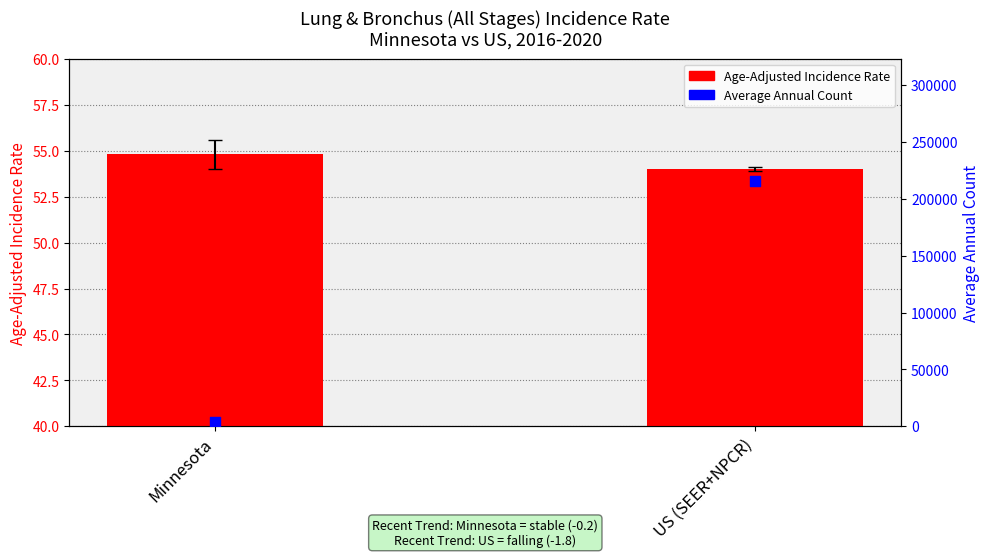

Is the value of Average Annual Count at US (SEER+NPCR) greater than the value of Age-Adjusted Rate at US (SEER+NPCR)?

Yes